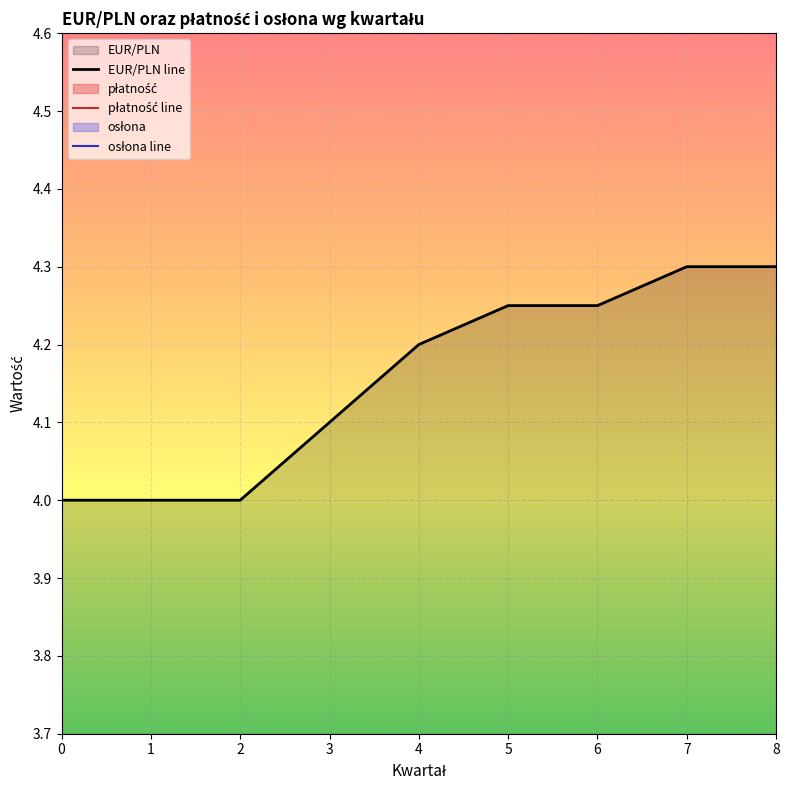

Reading left to right, what are all the values shown in this chart?

EUR/PLN line: 0=4.0	1=4.0	2=4.0	3=4.1	4=4.2	5=4.2	6=4.2	7=4.3	8=4.3
płatność line: 0=0.0	1=0.0	2=0.0	3=0.0	4=0.0	5=0.0	6=0.0	7=0.0	8=0.0
osłona line: 0=0.0	1=0.0	2=0.0	3=0.0	4=0.0	5=0.0	6=0.0	7=0.0	8=0.0